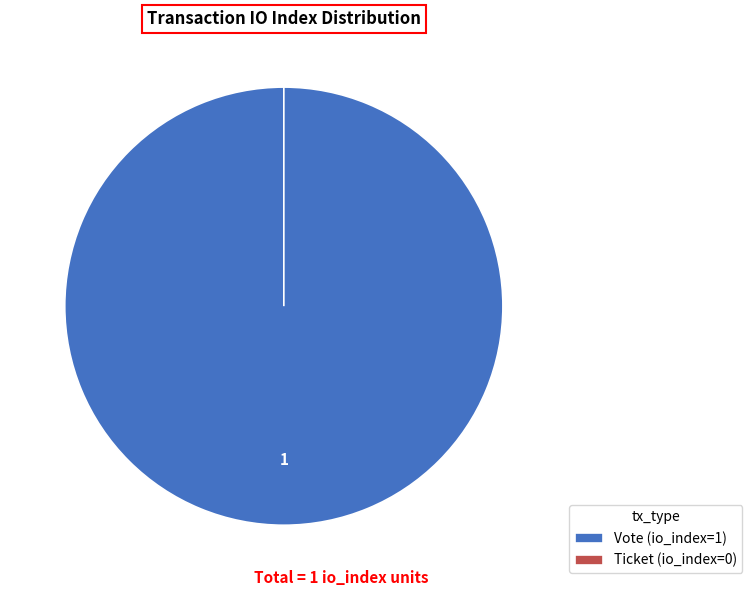

True or false: Ticket (io_index=0) accounts for 14% of the total.

False